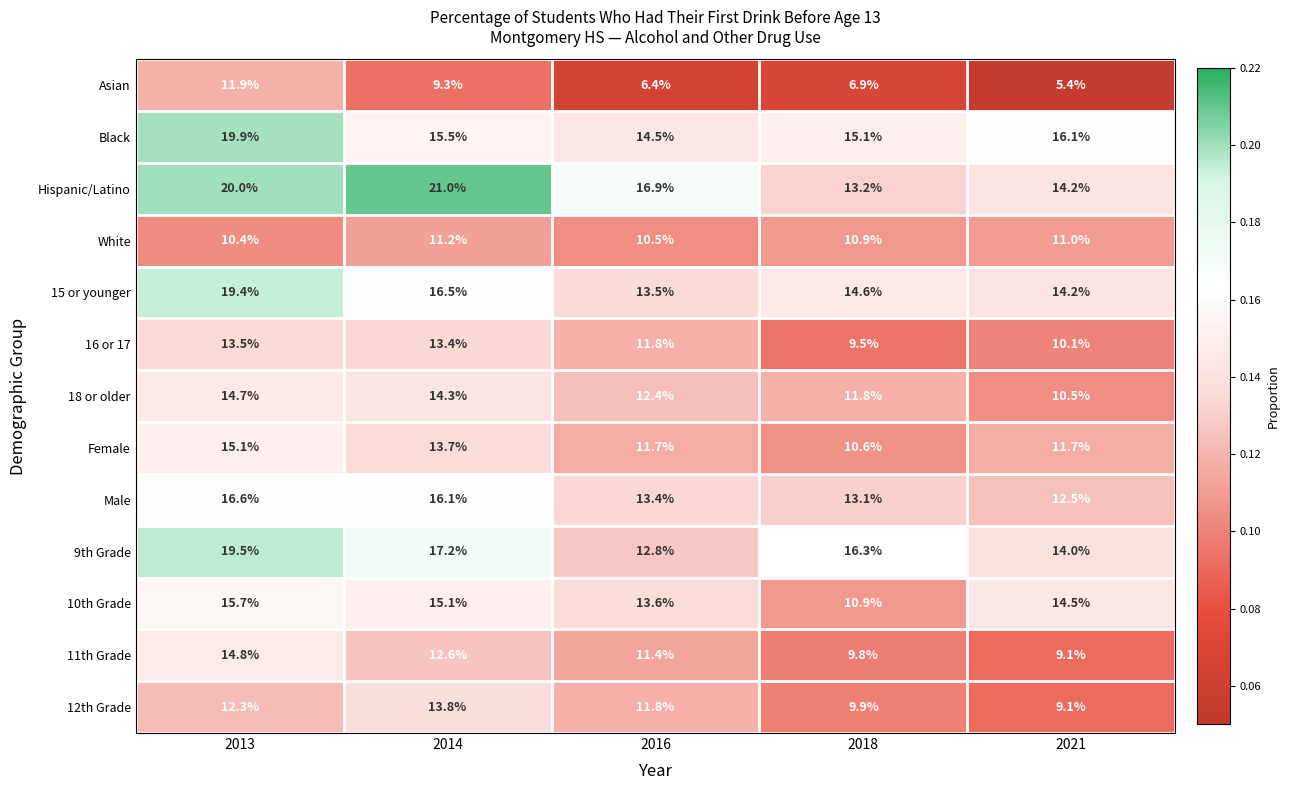

Which label corresponds to the largest value in the chart?

2014